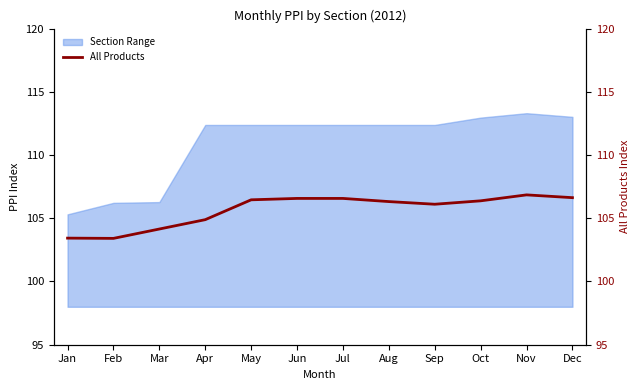

What is the sum of all values?

1267.8